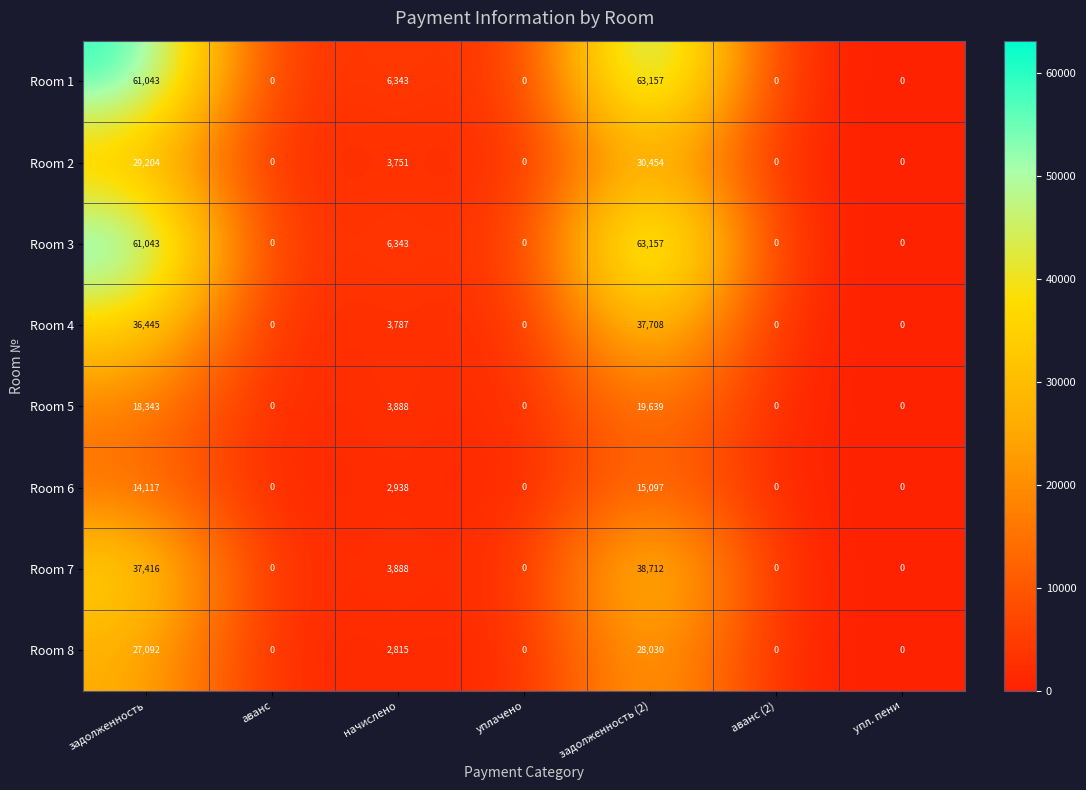

Which category has the highest value in the Room 7 series?

задолженность (2)